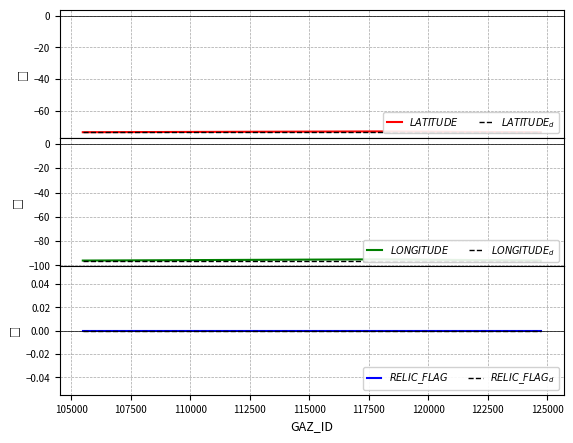

Rank the series at 105000 from highest to lowest value.

$RELIC\_FLAG$, $RELIC\_FLAG_d$, $LATITUDE$, $LATITUDE_d$, $LONGITUDE$, $LONGITUDE_d$